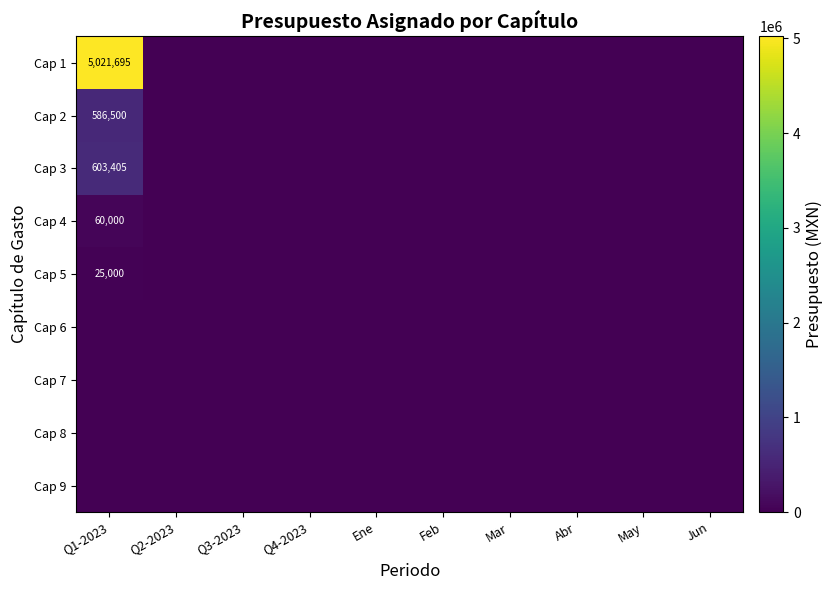

Is it true that Cap 4 equals 60000 at Q1-2023?

True